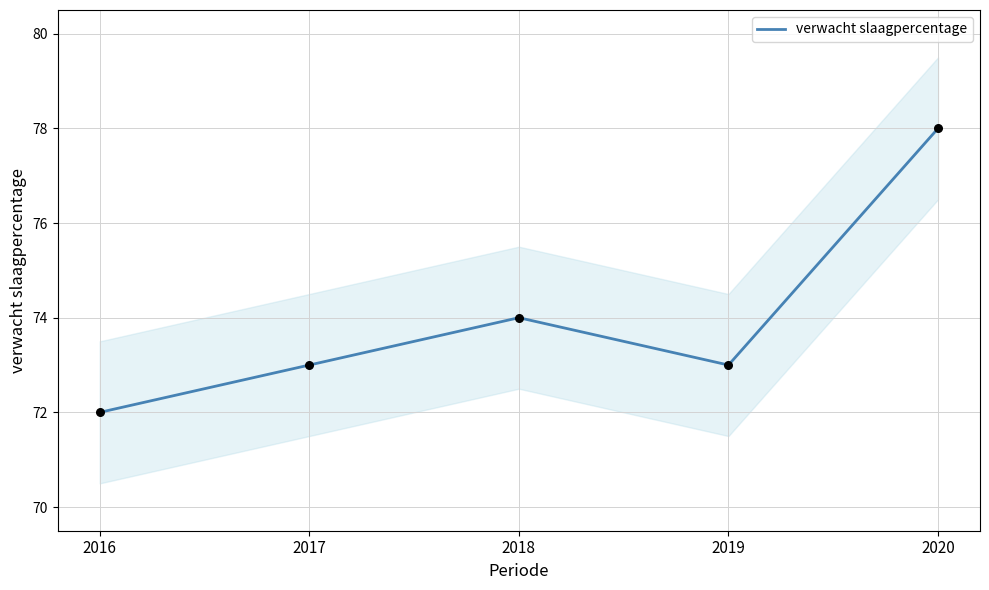

What is the change in value from 2017 to 2020?

+5